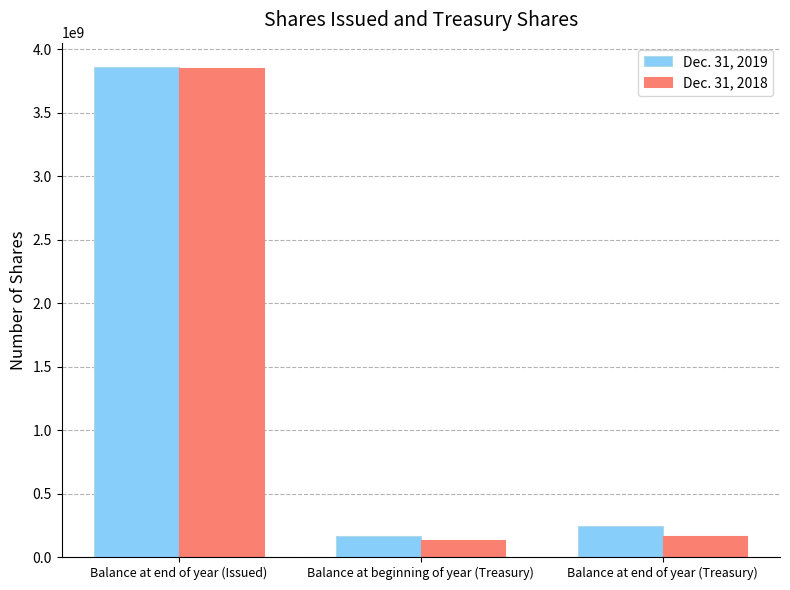

How many values in the Dec. 31, 2019 series are below 243021296?

1